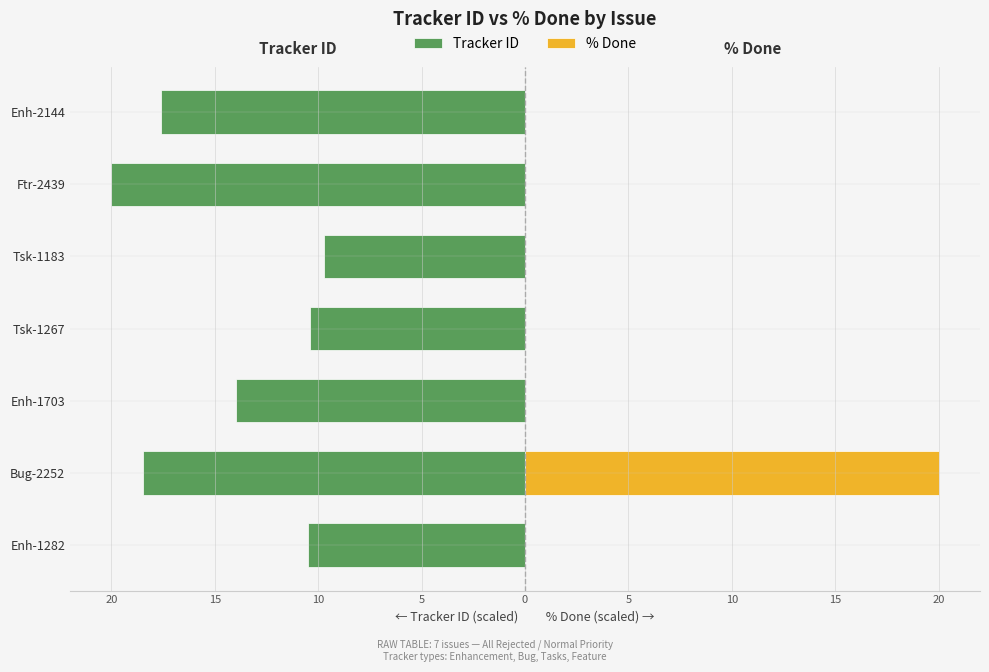

What is the spread (max minus min) of values at 5?

10.4